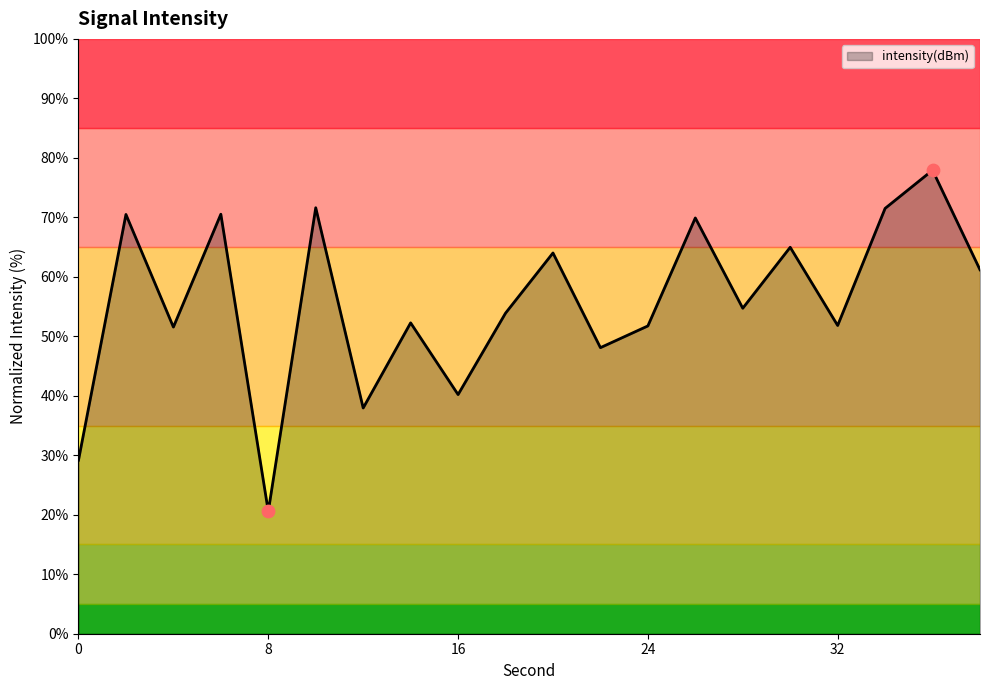

What is the maximum value shown in the chart?

77.9